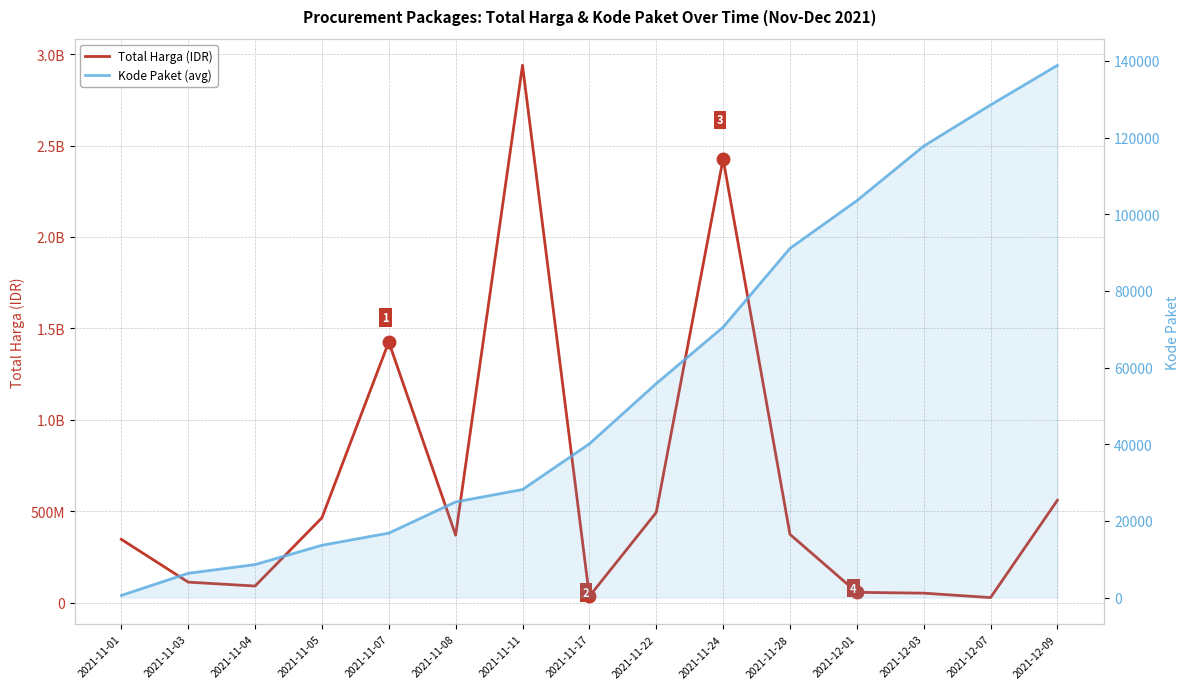

Reading left to right, extract all data points from this chart.

Total Harga (IDR): 2021-11-01=346053900.0	2021-11-03=111941270.0	2021-11-04=90672075.0	2021-11-05=464002100.0	2021-11-07=1425867900.0	2021-11-08=368517000.0	2021-11-11=2938963240.0	2021-11-17=34292000.0	2021-11-22=493000000.0	2021-11-24=2427326200.0	2021-11-28=373404000.0	2021-12-01=56152800.0	2021-12-03=51601000.0	2021-12-07=27412000.0	2021-12-09=559971000.0
Kode Paket (avg): 2021-11-01=569.5	2021-11-03=6334.8	2021-11-04=8611.4	2021-11-05=13652.0	2021-11-07=16823.0	2021-11-08=24957.6	2021-11-11=28195.7	2021-11-17=40112.0	2021-11-22=55826.0	2021-11-24=70553.7	2021-11-28=91101.0	2021-12-01=103541.0	2021-12-03=117783.0	2021-12-07=128516.0	2021-12-09=138846.5